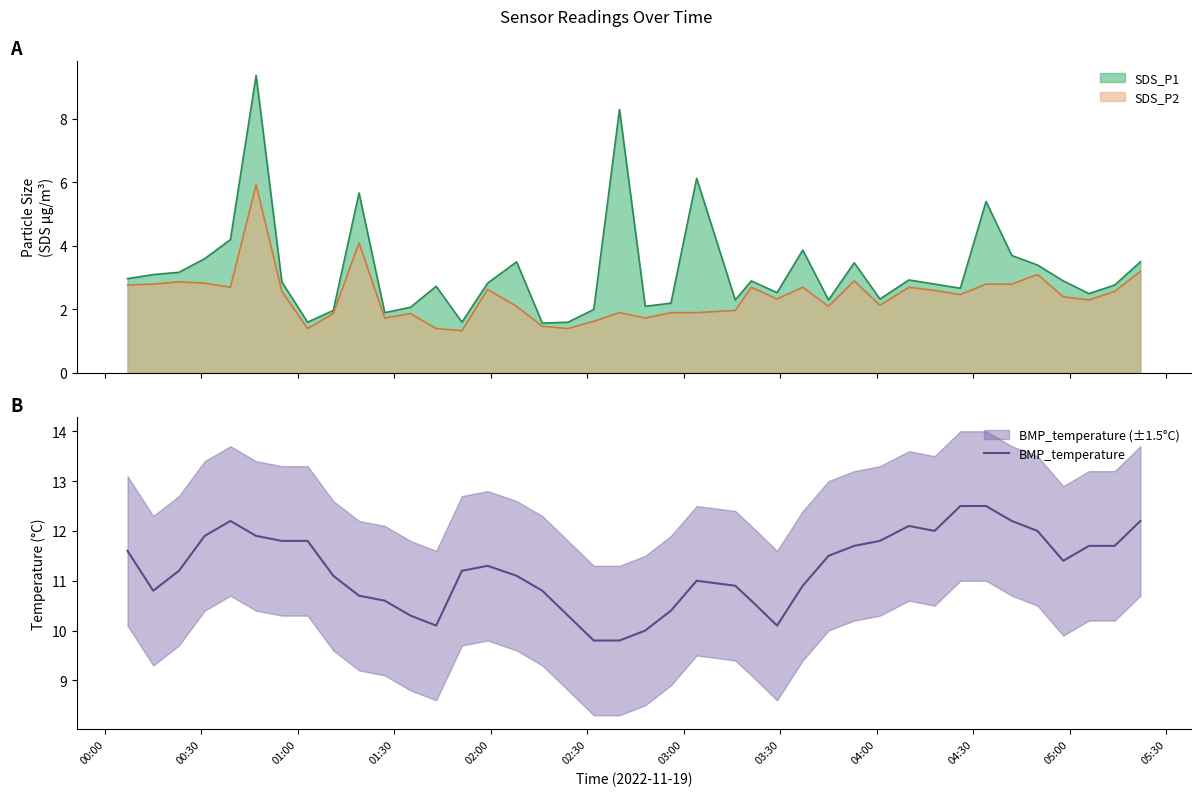

What is the maximum value for SDS_P2?

5.9